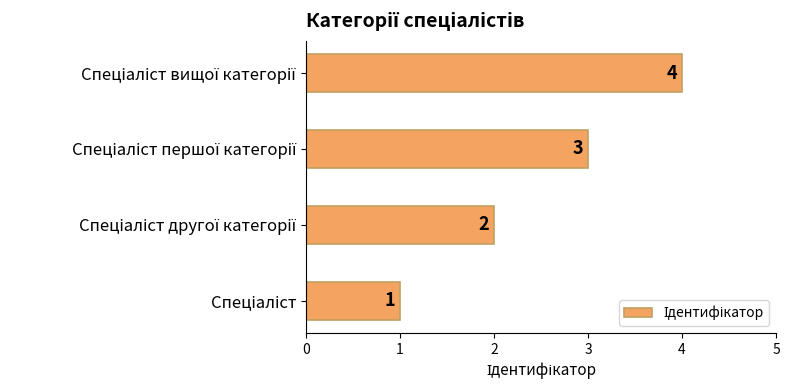

What is the greatest value displayed?

4